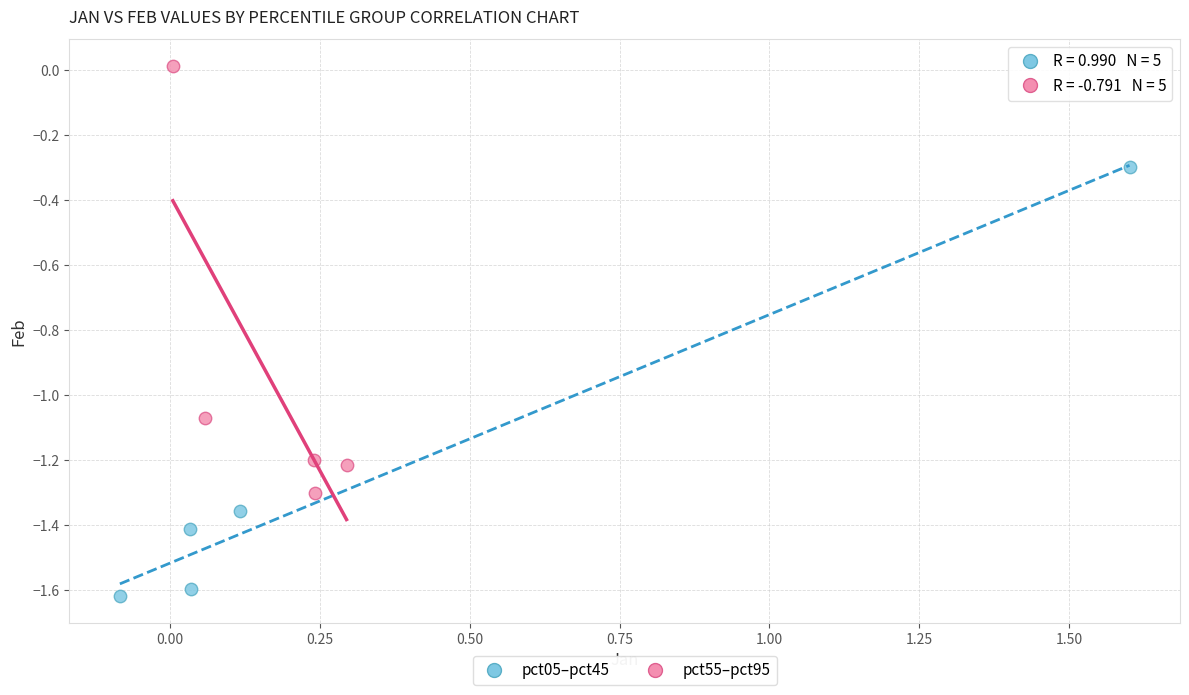

Which series contains the lowest Y value?

pct05–pct45